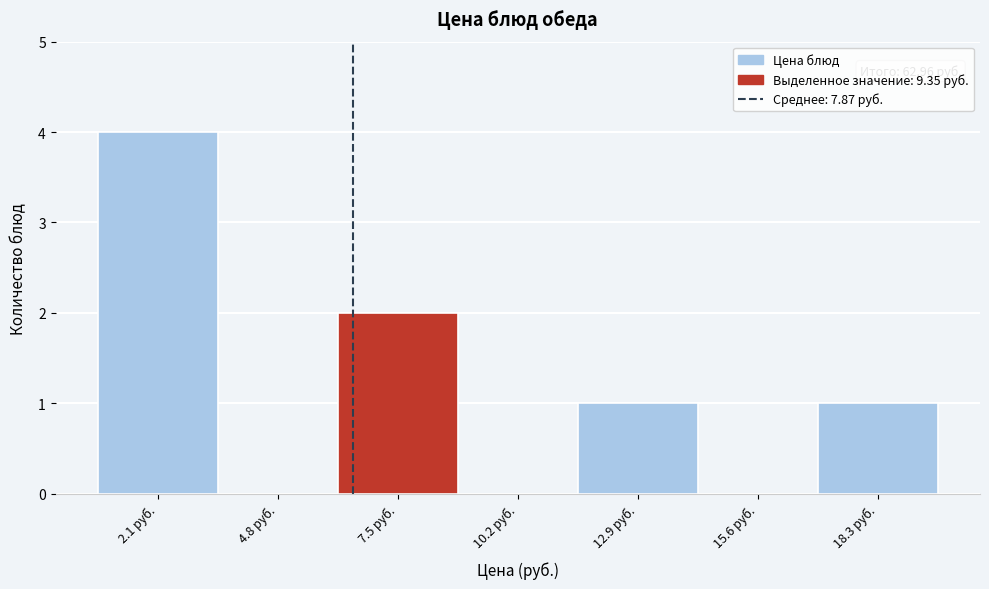

Reading left to right, what are all the values shown in this chart?

2.1 руб.=4	4.8 руб.=0	7.5 руб.=2	10.2 руб.=0	12.9 руб.=1	15.6 руб.=0	18.3 руб.=1